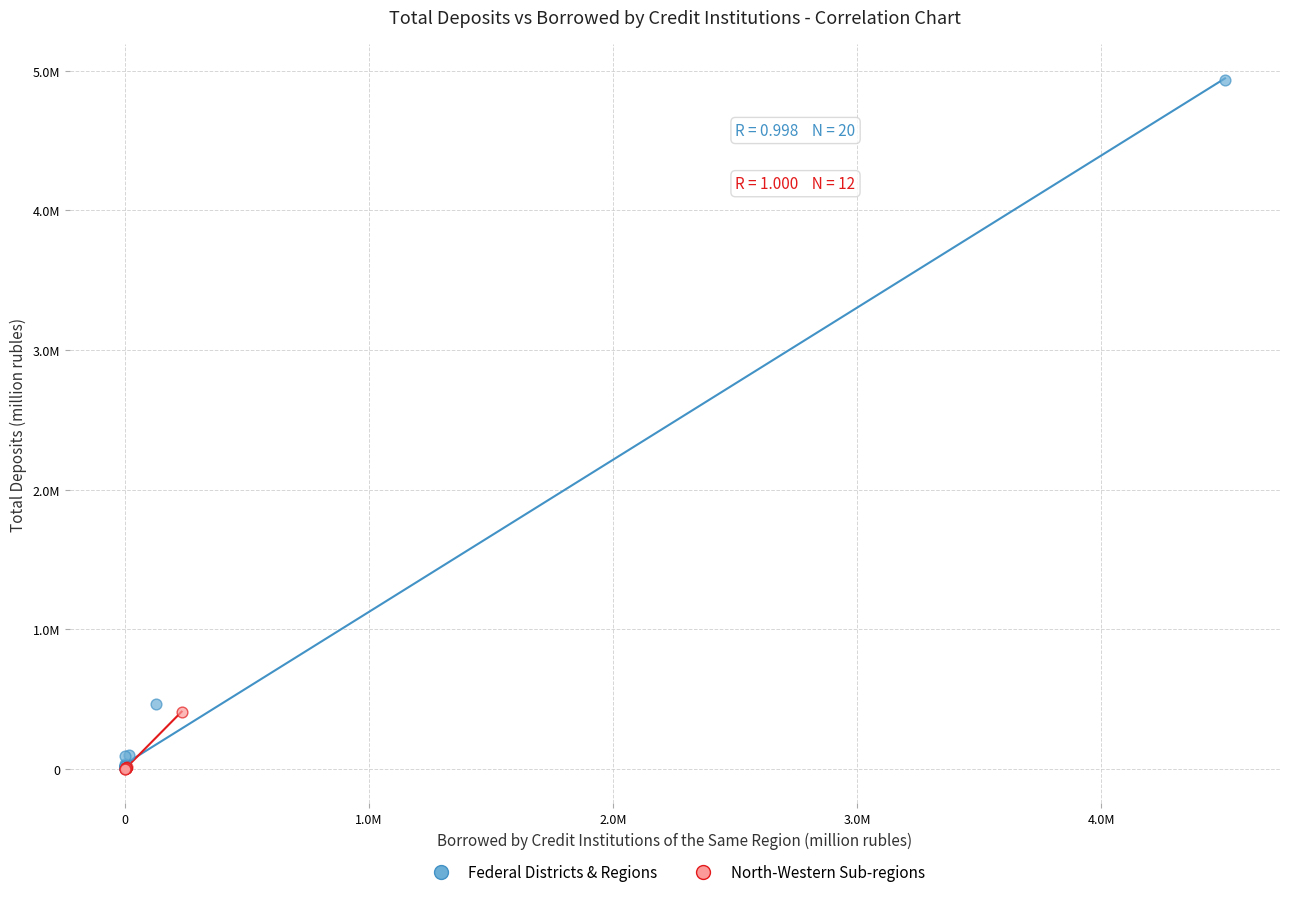

Which series has the widest spread of Y values?

Federal Districts & Regions